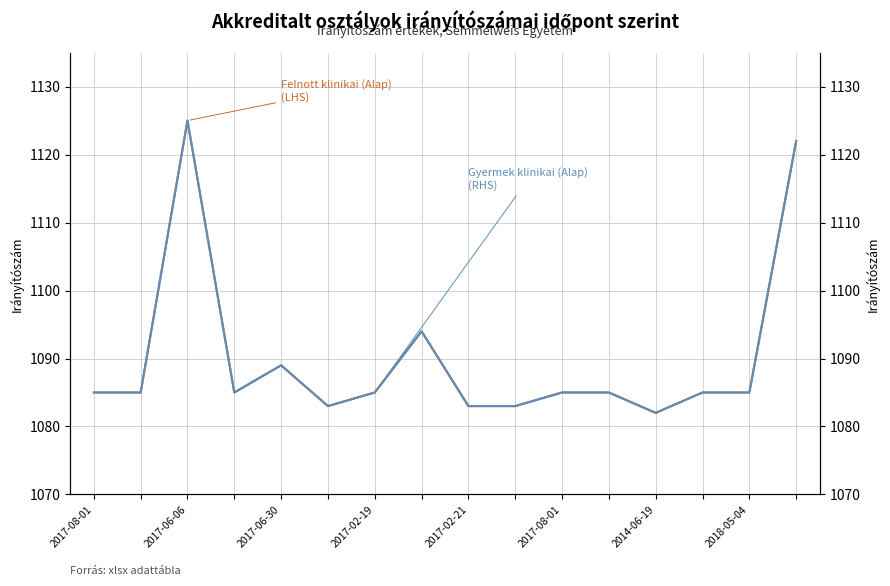

How many series are shown in this chart?

2